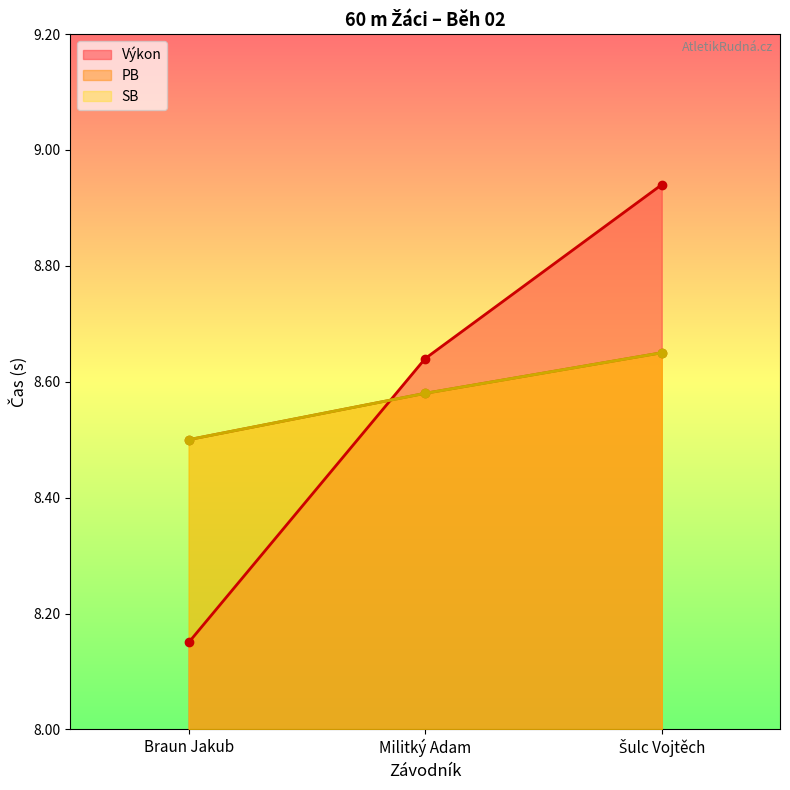

What is the difference between the maximum and minimum values in the PB series?

0.2